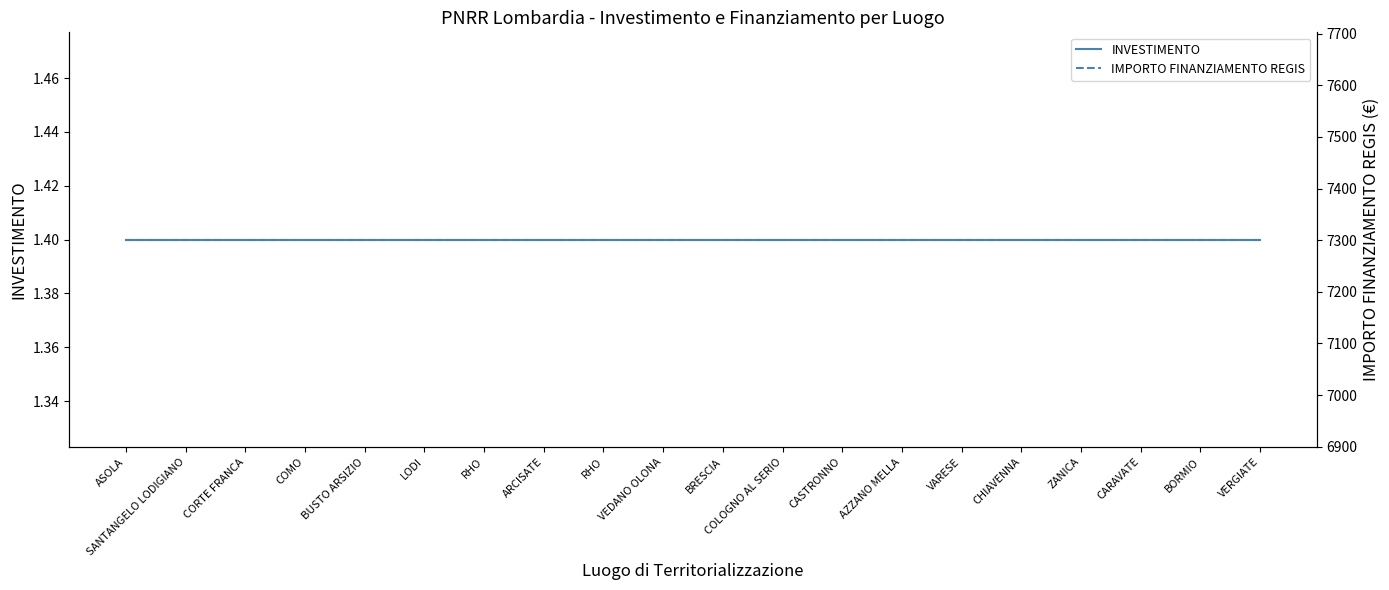

At which category is the sum across all series the highest?

ASOLA